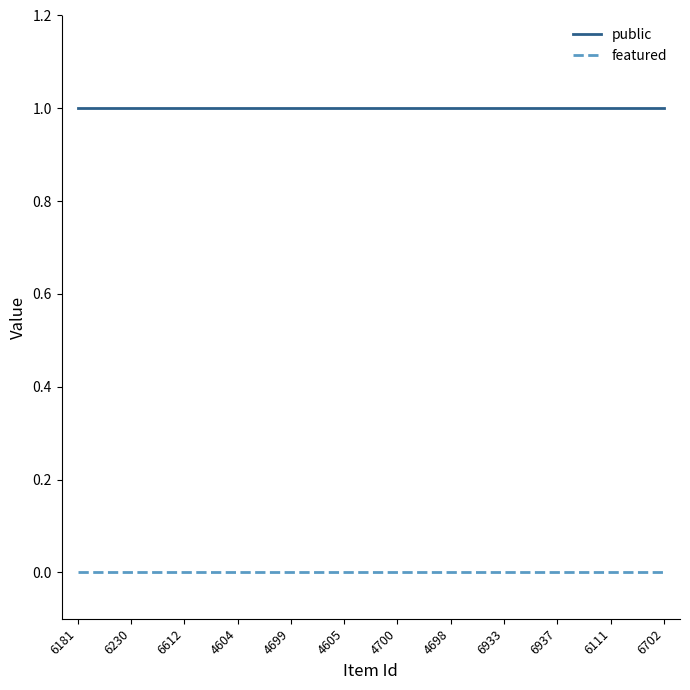

The value of public at 4698 is 2. True or false?

False